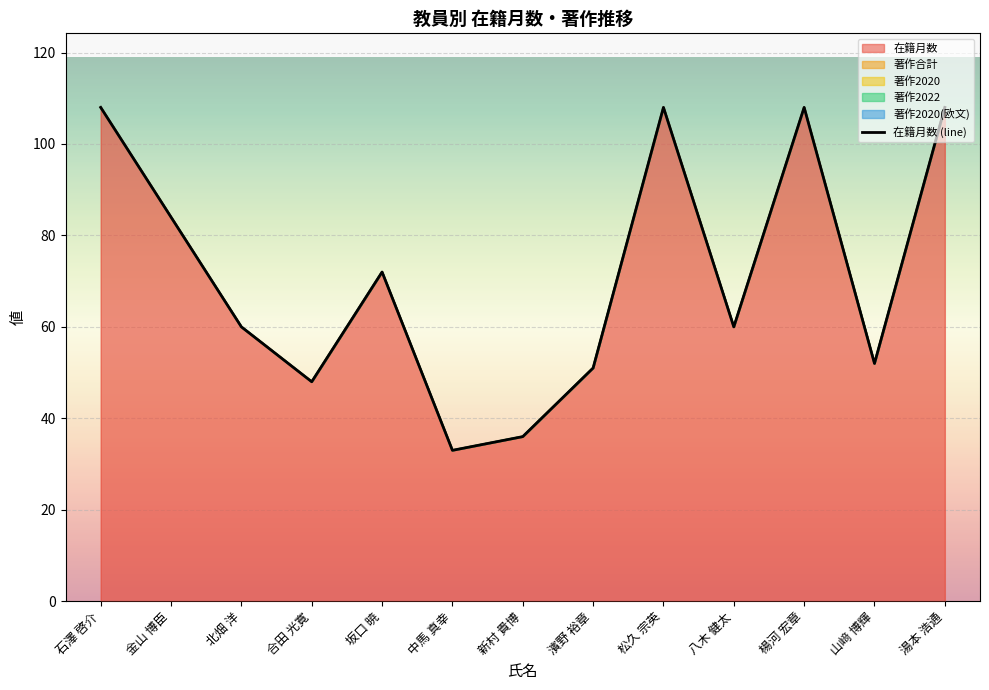

Where is the data nearest to the value 70?

坂口 暁